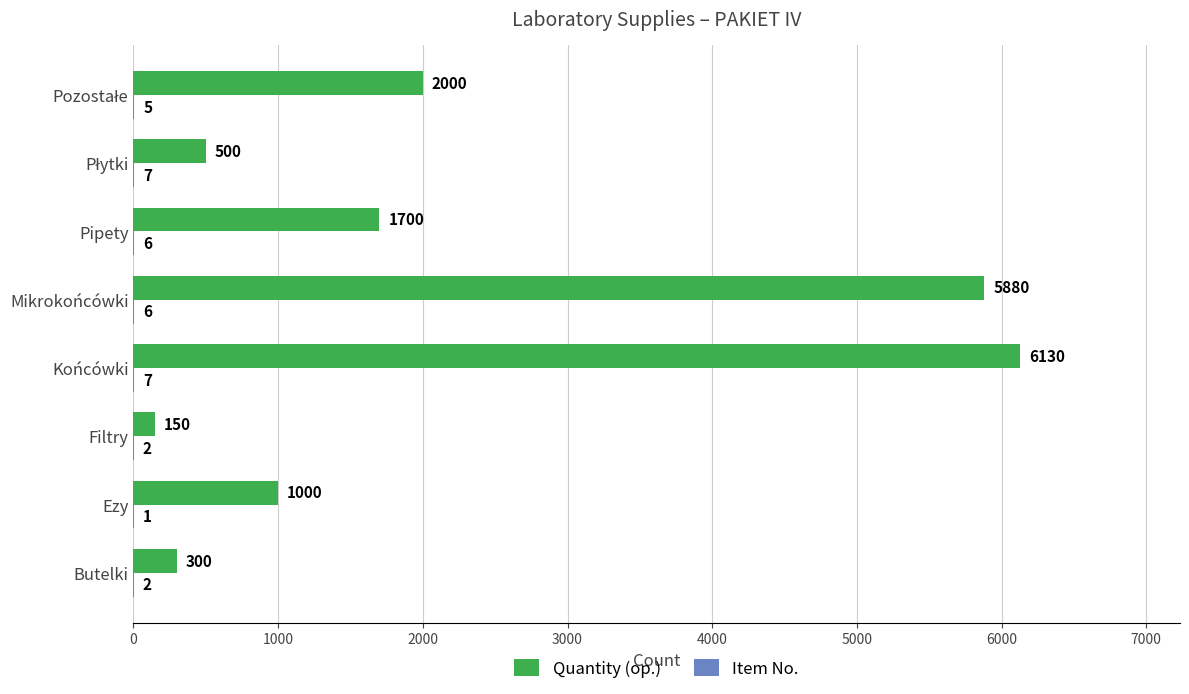

What is the total value across all series at Pipety?

1706